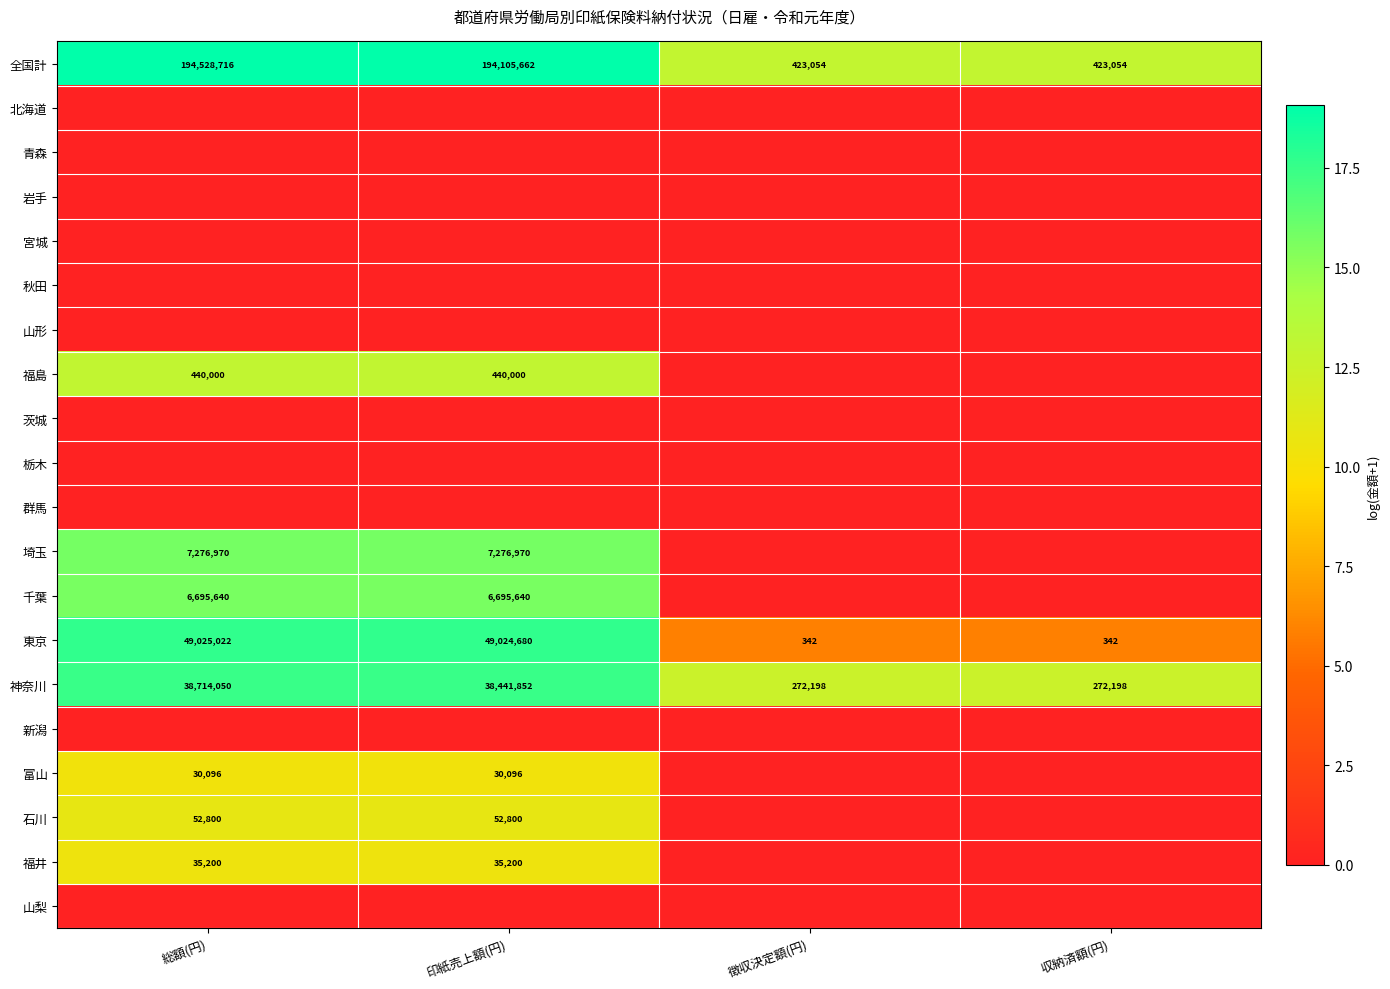

Where does the 神奈川 series first go above 38441852?

総額(円)